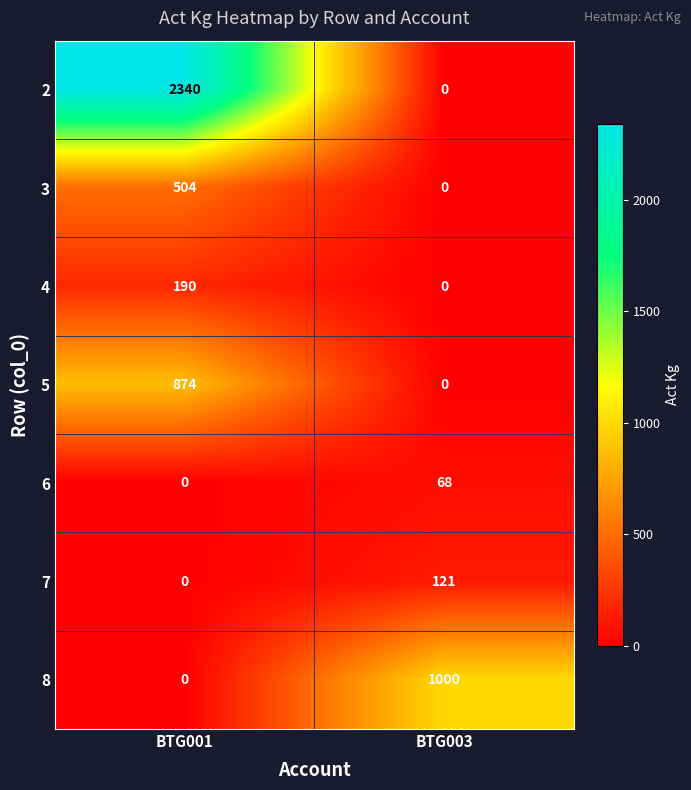

How many data points does each series have?

2